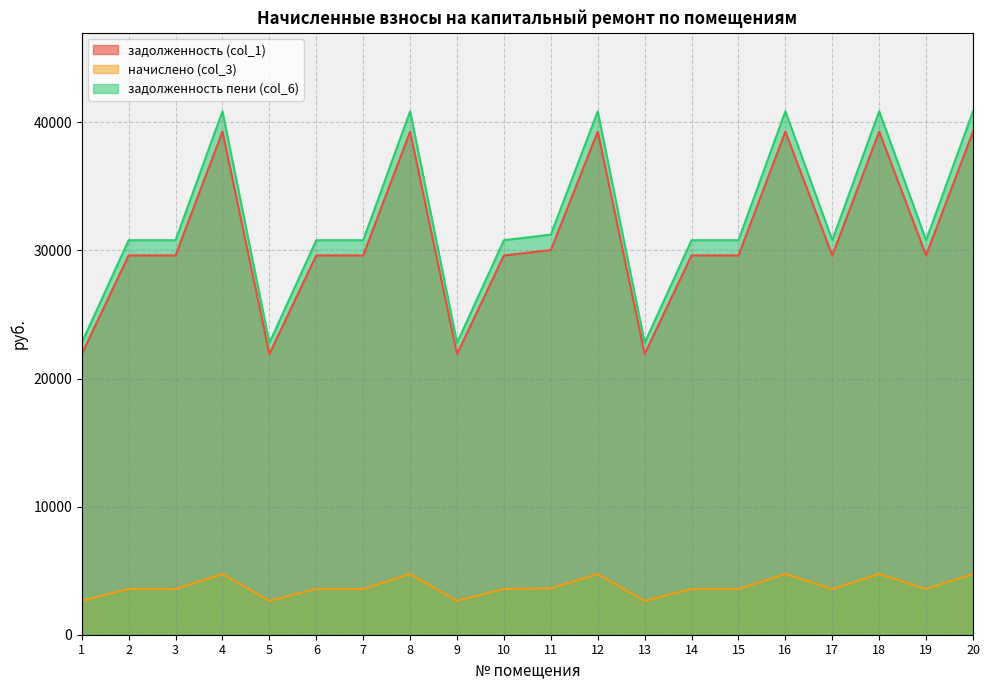

What is the minimum value shown in the chart?

2642.4